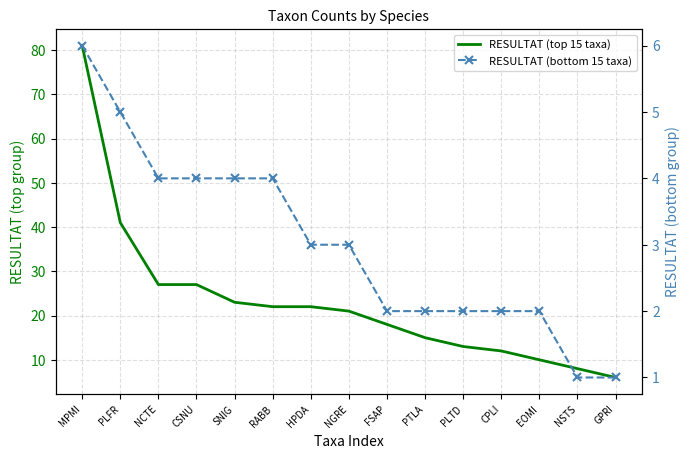

List the series in order of their peak value, highest first.

RESULTAT (top 15 taxa), RESULTAT (bottom 15 taxa)